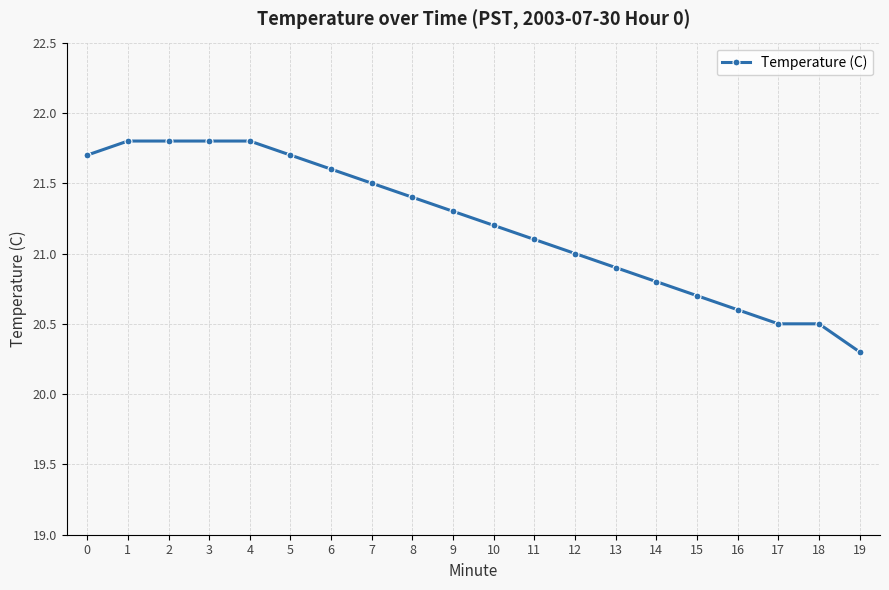

What is the ratio of the value at 11 to the value at 8?

1.0